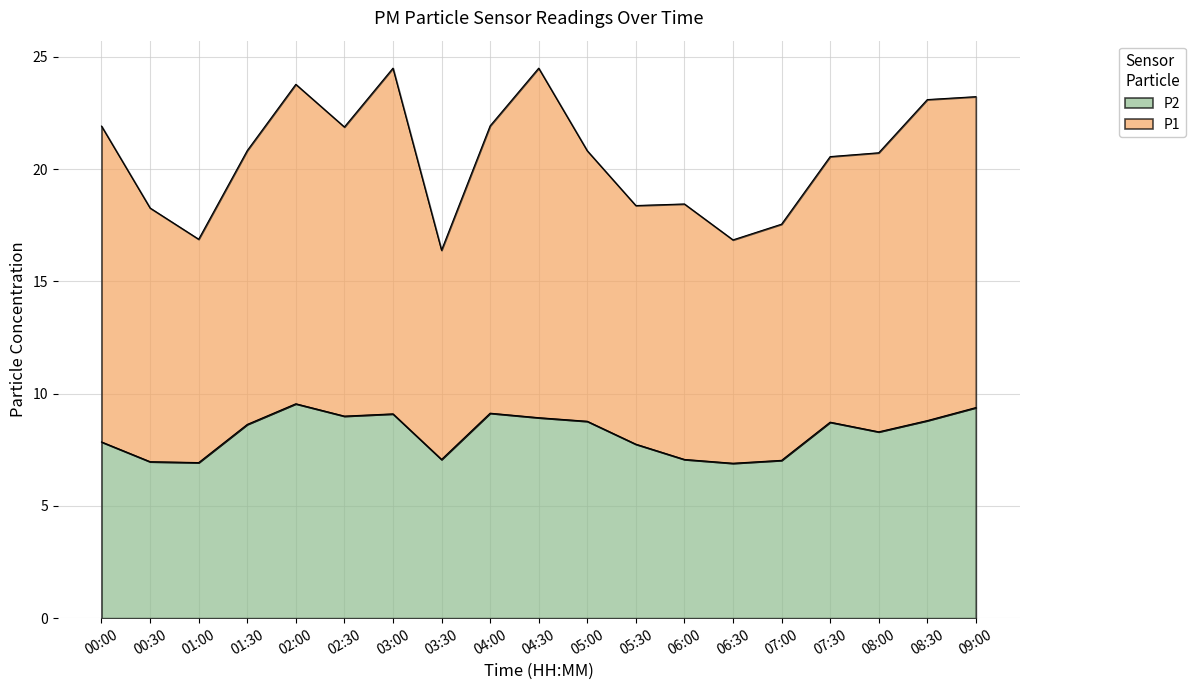

Which category has the lowest value across all series?

06:30